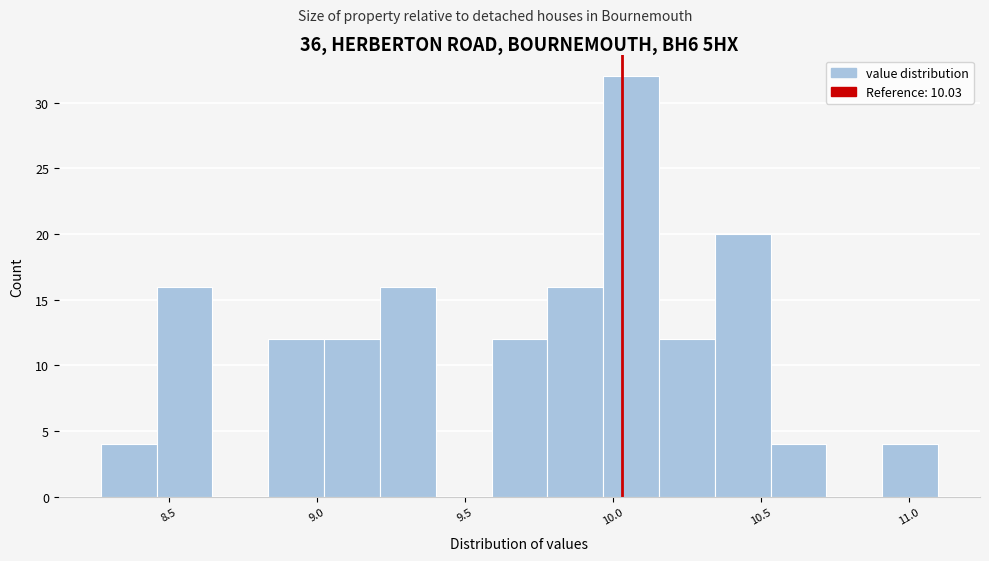

Around what value on the x-axis is the tallest bar? Give the approximate position of its centre, as read against the axis.

10.05